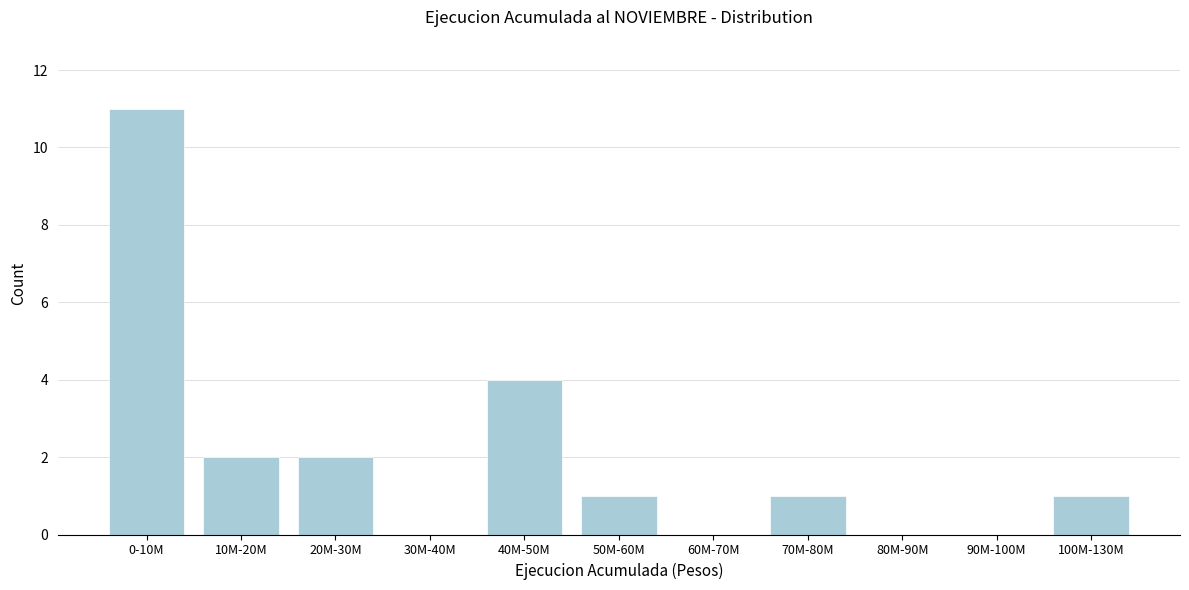

Reading left to right, what are all the values shown in this chart?

0-10M=11	10M-20M=2	20M-30M=2	30M-40M=0	40M-50M=4	50M-60M=1	60M-70M=0	70M-80M=1	80M-90M=0	90M-100M=0	100M-130M=1